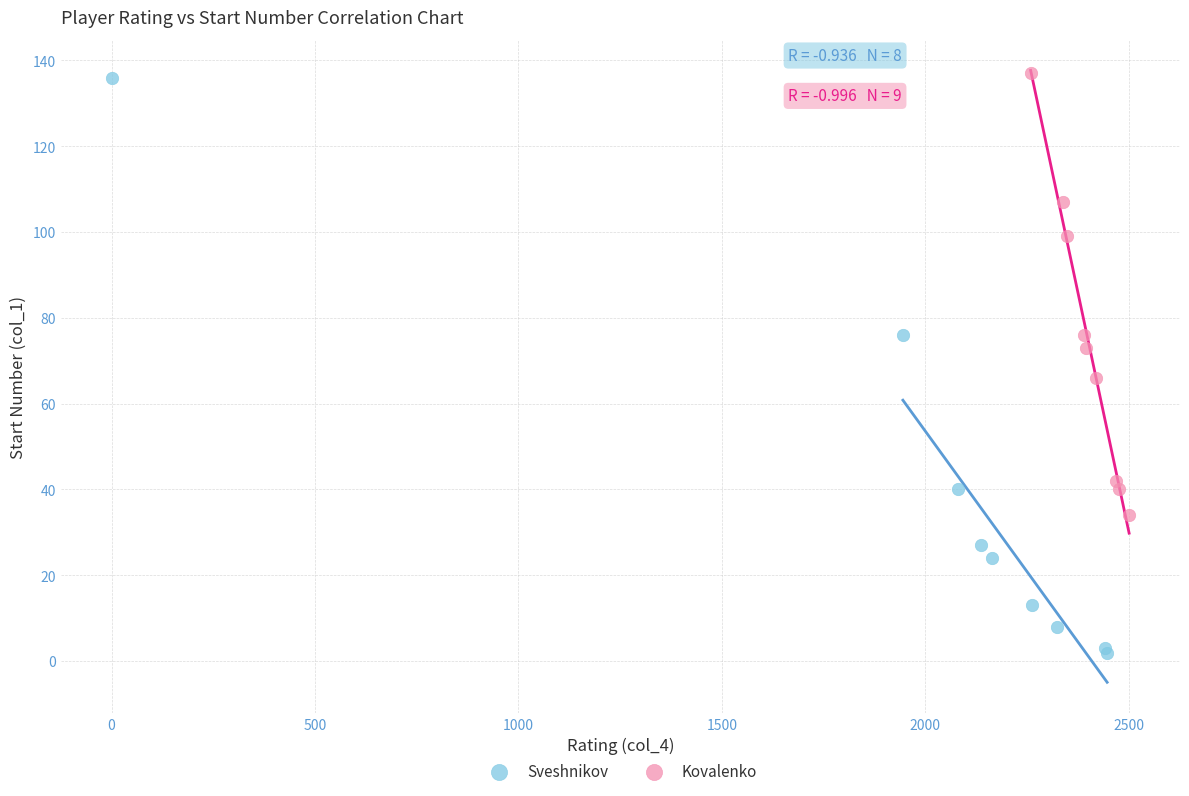

Which series contains the lowest Y value?

Sveshnikov